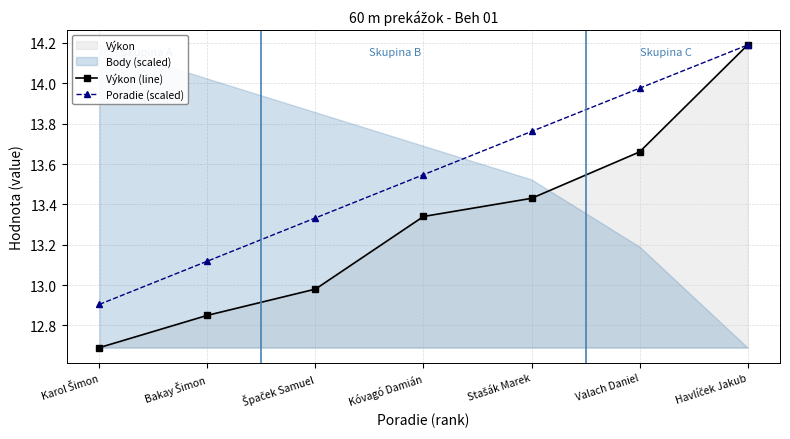

True or false: Výkon (line) and Poradie (scaled) intersect in this chart.

False